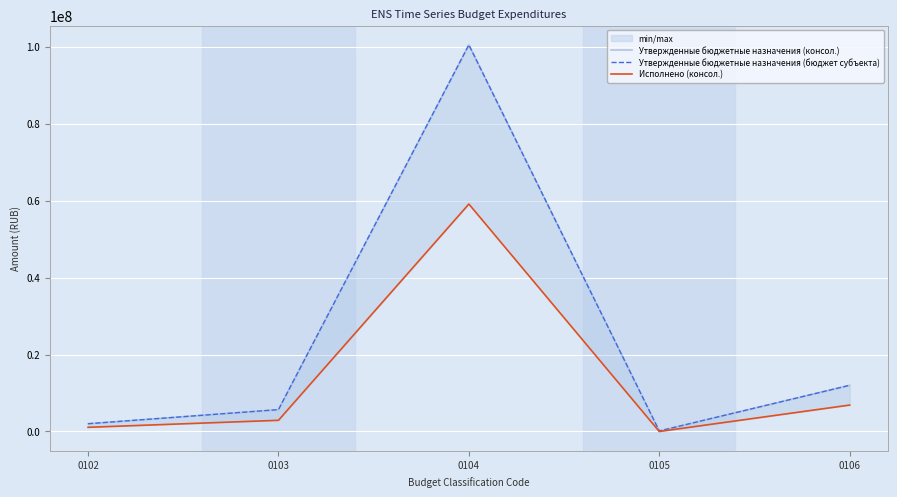

Which category has the highest value in the Утвержденные бюджетные назначения (бюджет субъекта) series?

0104